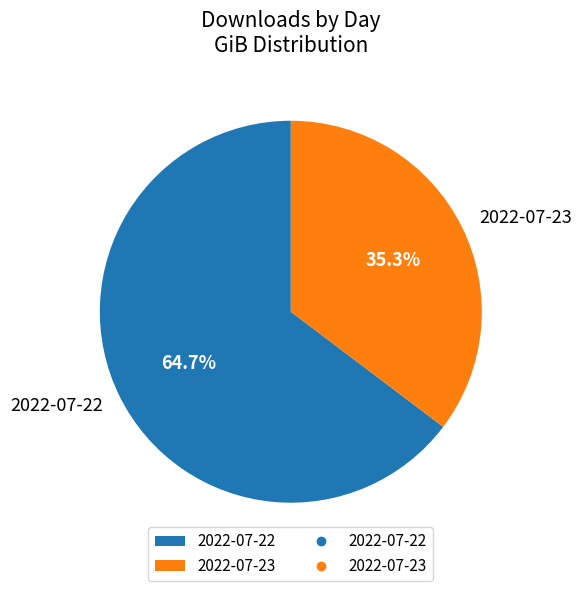

The 2022-07-23 slice represents 35% of the pie. True or false?

True